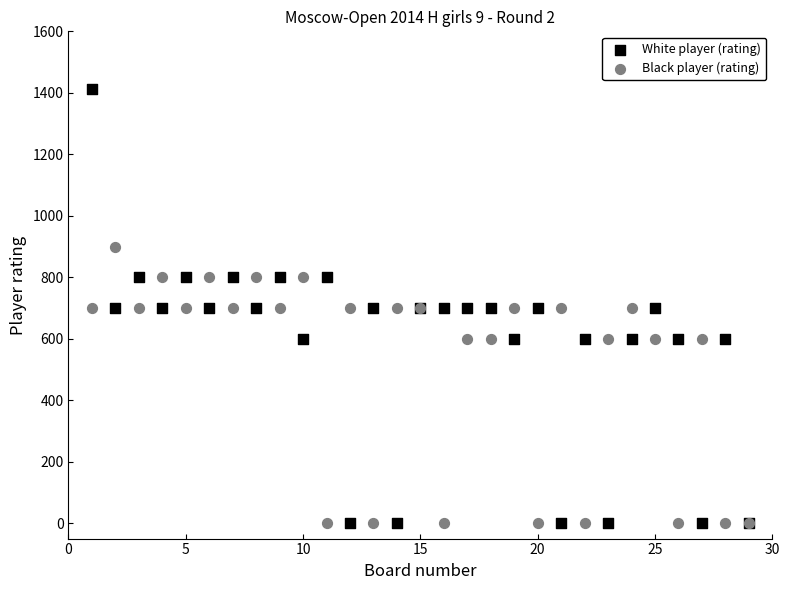

What are all the series names shown in the legend?

White player (rating), Black player (rating)